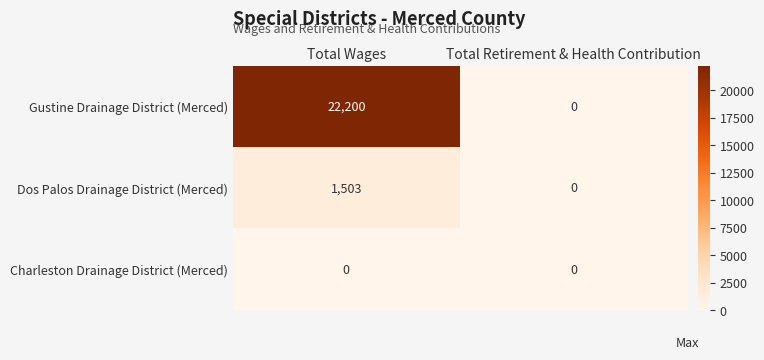

Reading right to left, list all the values displayed in this chart.

Gustine Drainage District (Merced): 0	22200
Dos Palos Drainage District (Merced): 0	1503
Charleston Drainage District (Merced): 0	0